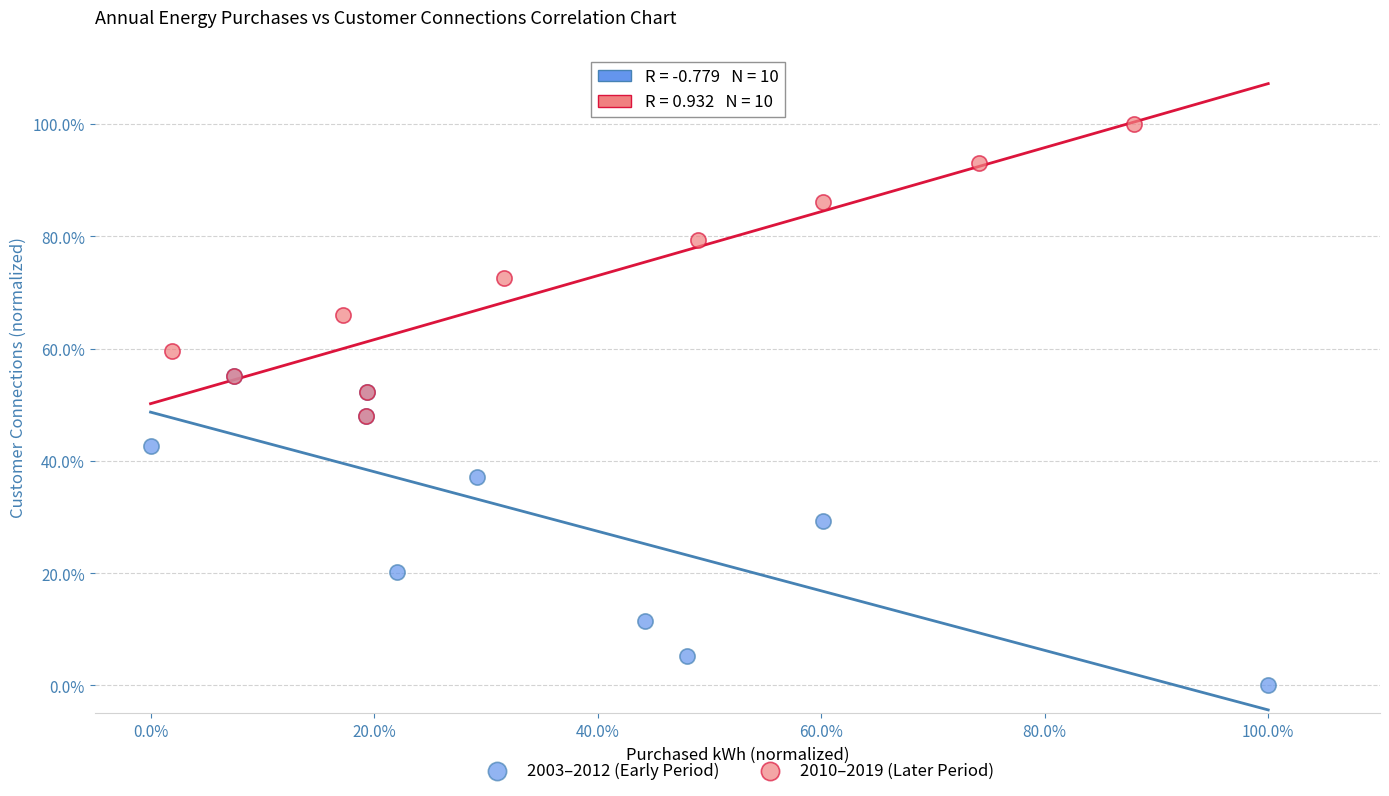

What are all the series names shown in the legend?

2003–2012 (Early Period), 2010–2019 (Later Period)